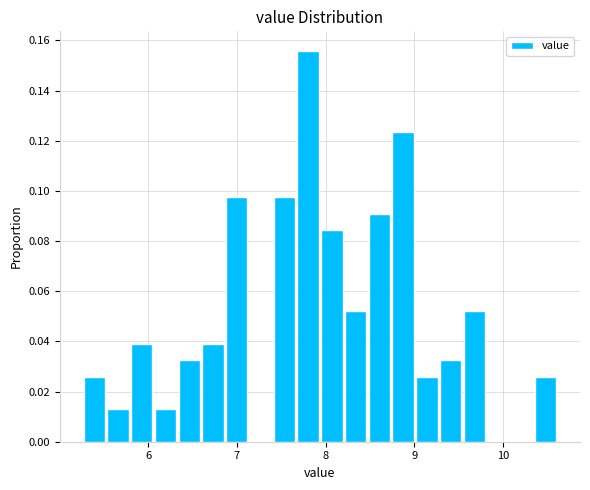

Read against the x-axis, roughly where is the centre of the tallest bar?

7.8